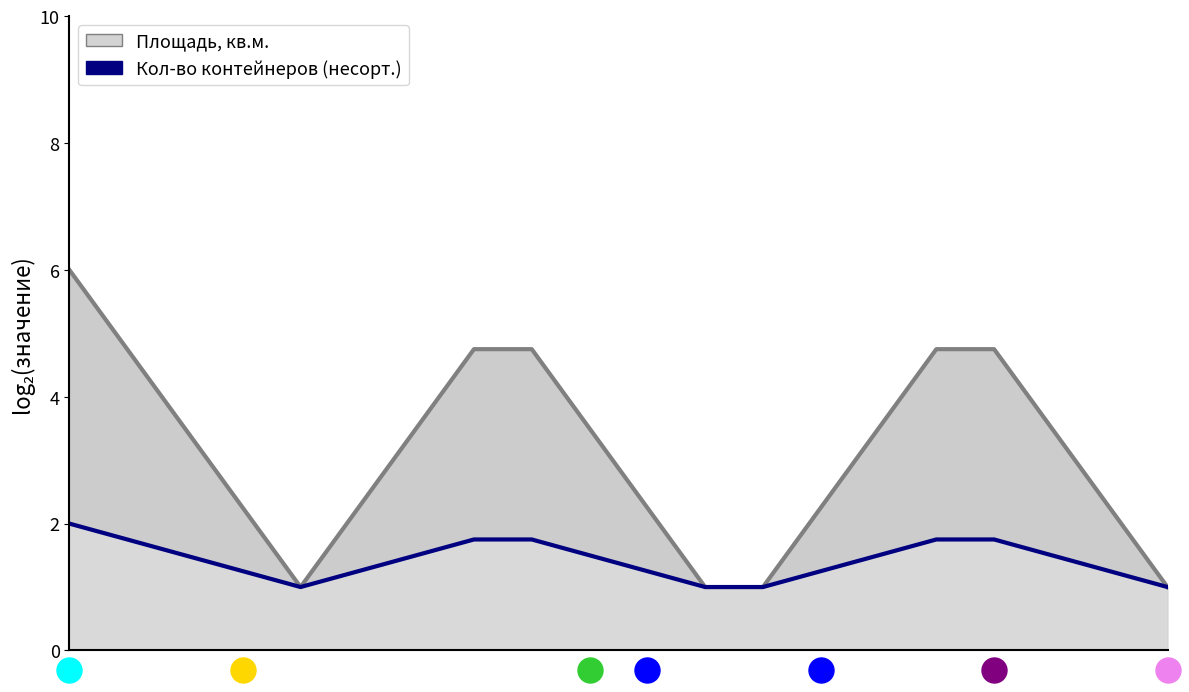

True or false: Кол-во контейнеров (несорт.) and Площадь, кв.м. cross at least once.

False